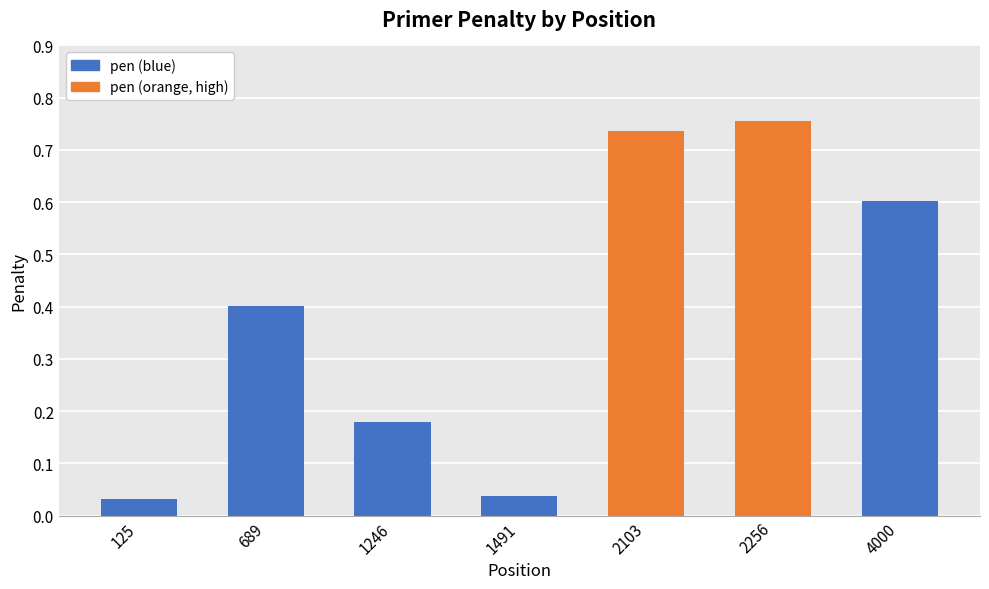

The value at 2103 is 1.1. True or false?

False